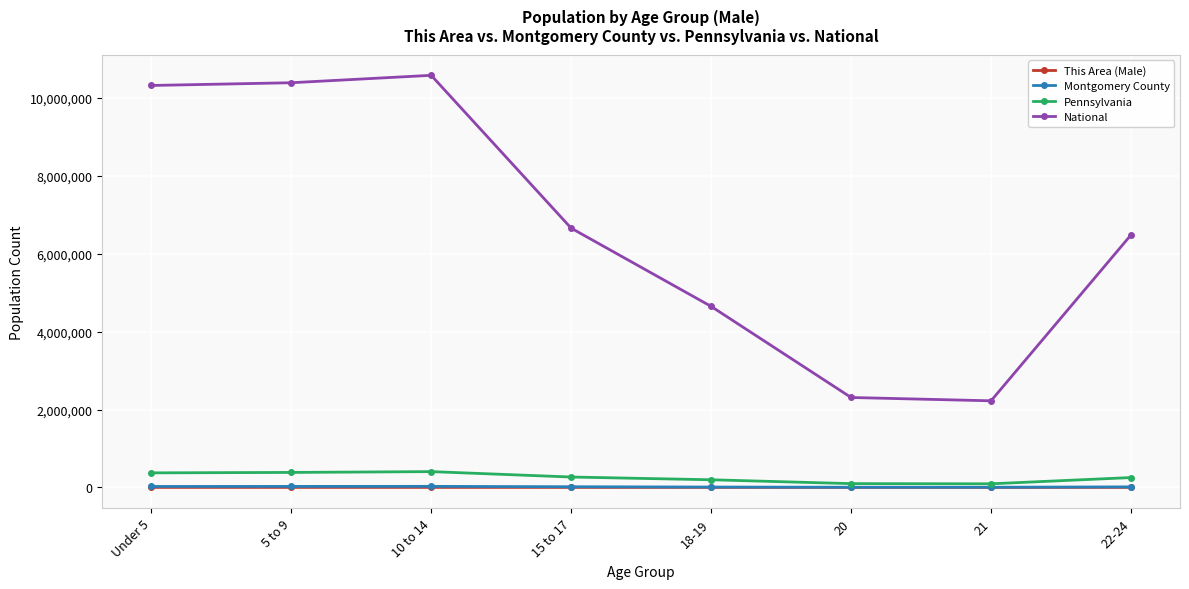

What is the lowest value of the National series?

2223198